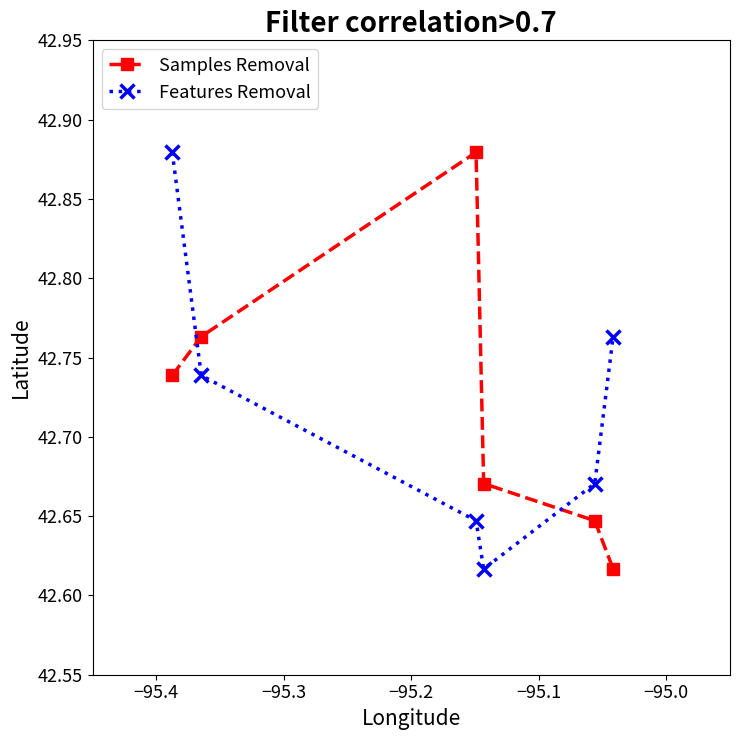

How many distinct data groups are displayed?

2